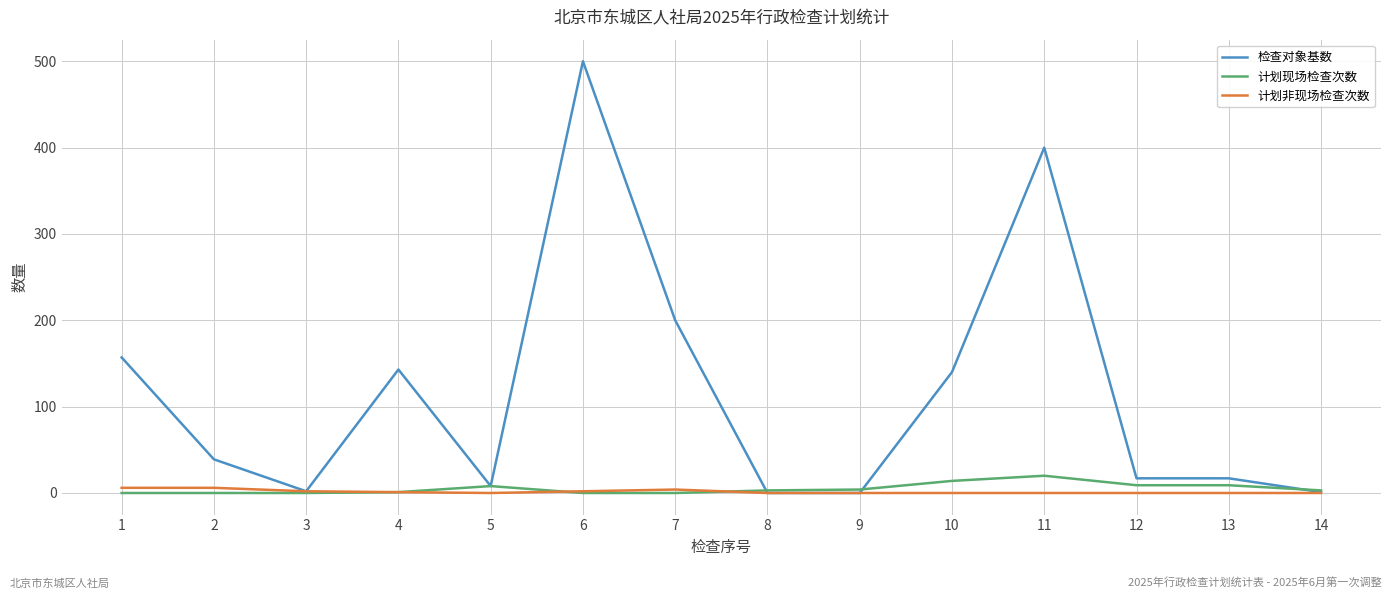

Does the chart display data point markers on the line(s)?

No